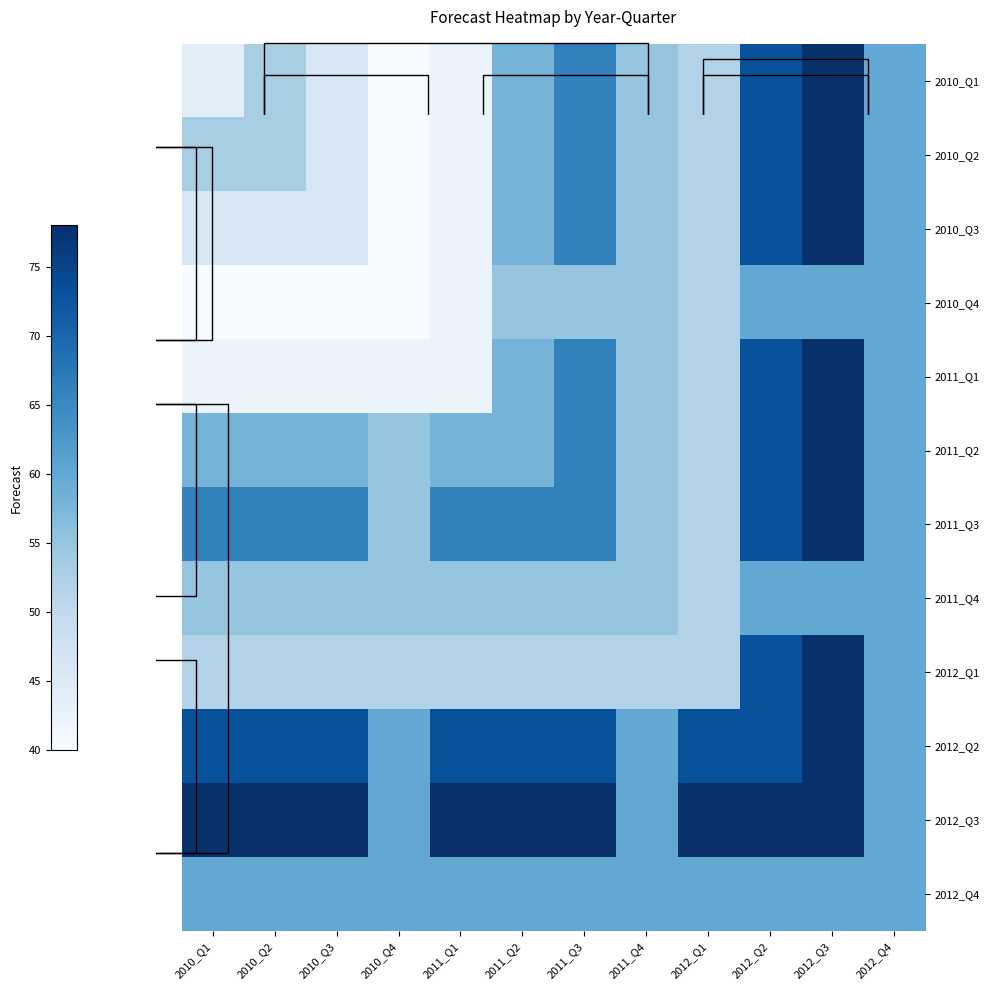

At which category is the sum across all series the highest?

2012_Q3